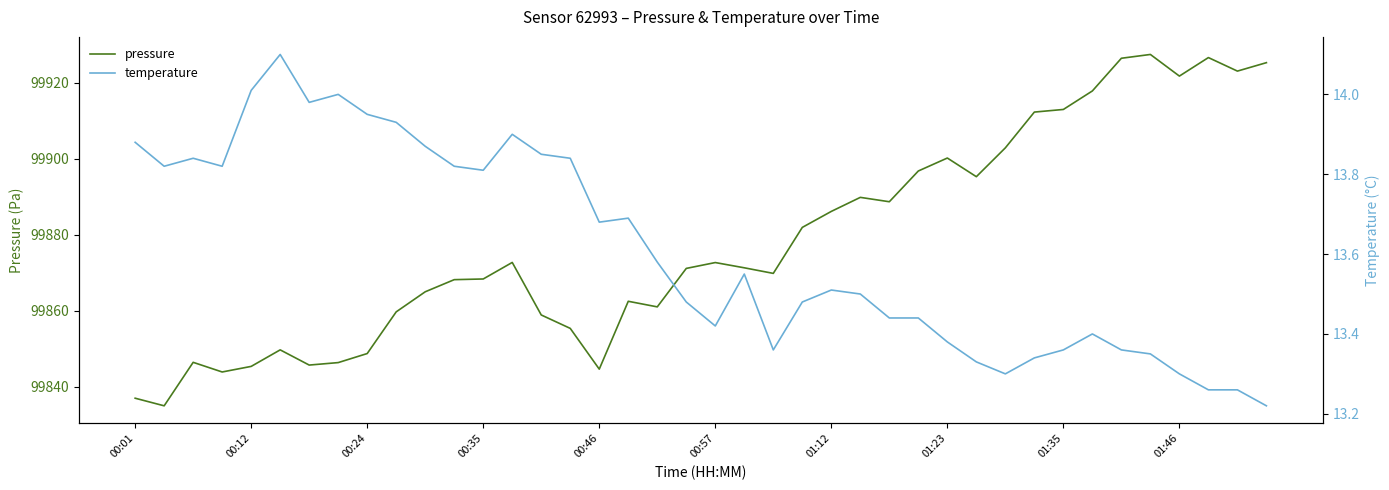

True or false: pressure and temperature cross at least once.

False